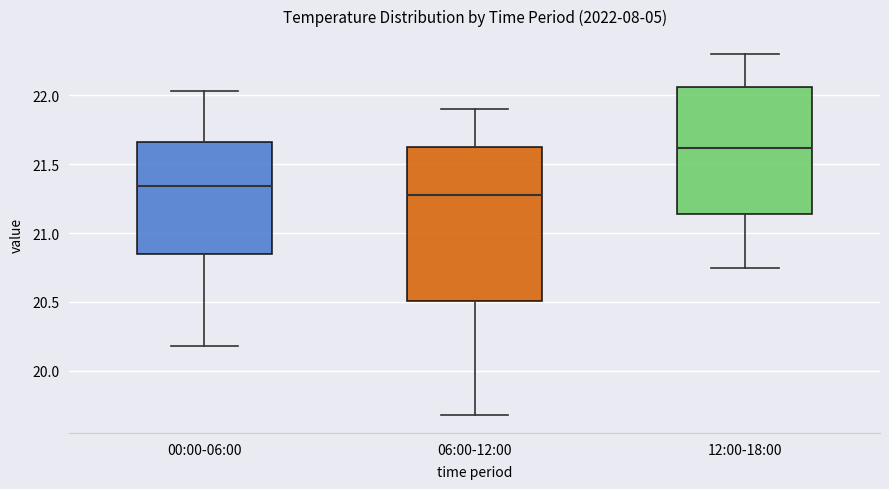

Reading left to right, read every box against the y-axis: the position of its median line, the range the box covers, and the ends of its whiskers. The values are not printed on the chart, so give them approximately, as read against the axis.

00:00-06:00: median 21.35, box 20.85 to 21.65, whiskers 20.20 to 22.05
06:00-12:00: median 21.30, box 20.50 to 21.65, whiskers 19.70 to 21.90
12:00-18:00: median 21.60, box 21.15 to 22.05, whiskers 20.75 to 22.30